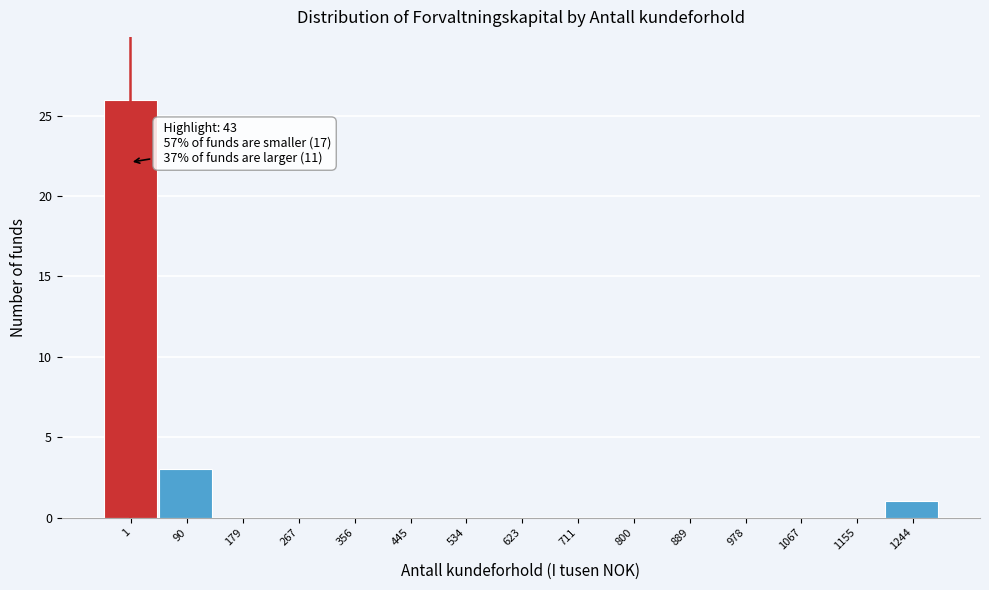

Reading left to right, list all the values displayed in this chart.

1=26	90=3	179=0	267=0	356=0	445=0	534=0	623=0	711=0	800=0	889=0	978=0	1067=0	1155=0	1244=1